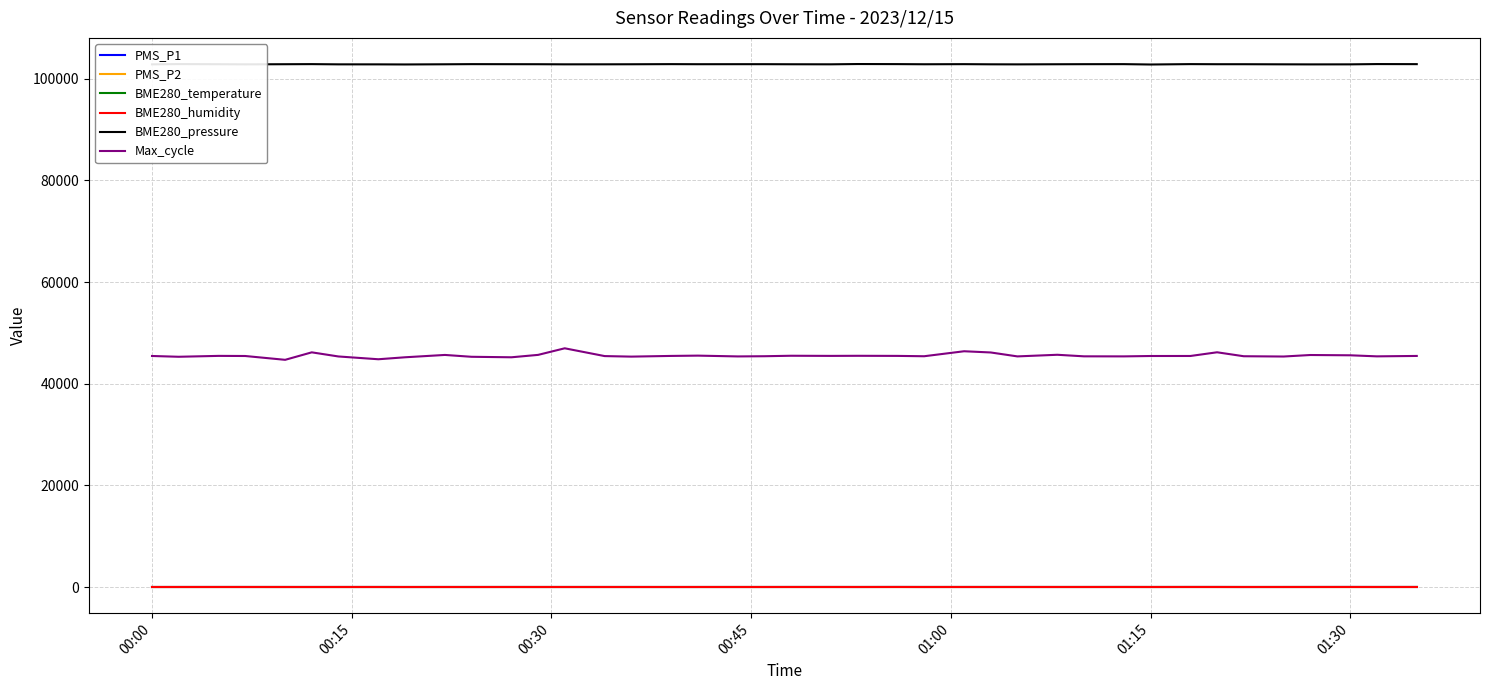

True or false: BME280_pressure and Max_cycle intersect in this chart.

False